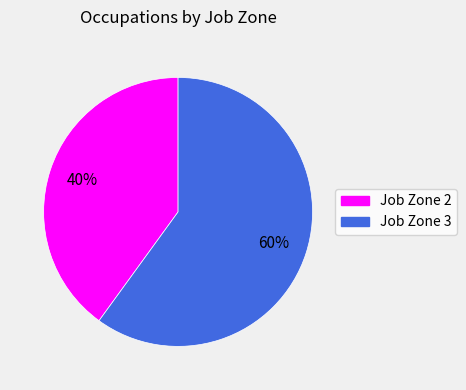

Does Job Zone 3 account for over 50% of the chart?

Yes